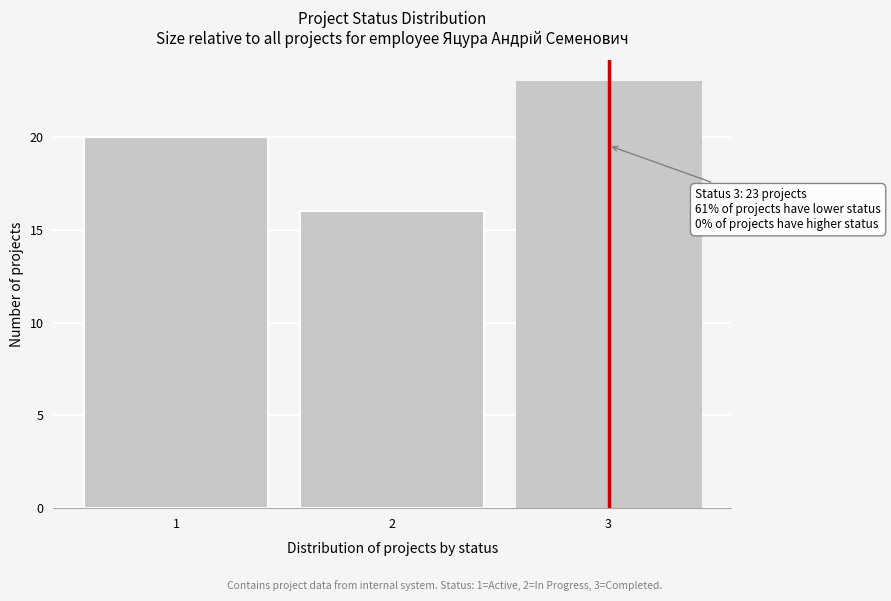

Reading left to right, extract all data points from this chart.

1=20	2=16	3=23